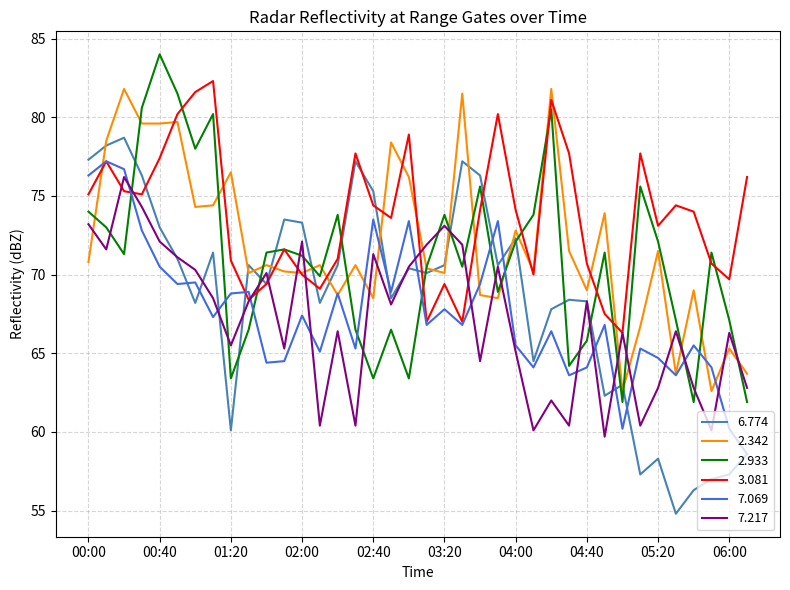

What is the maximum value for 7.069?

77.2